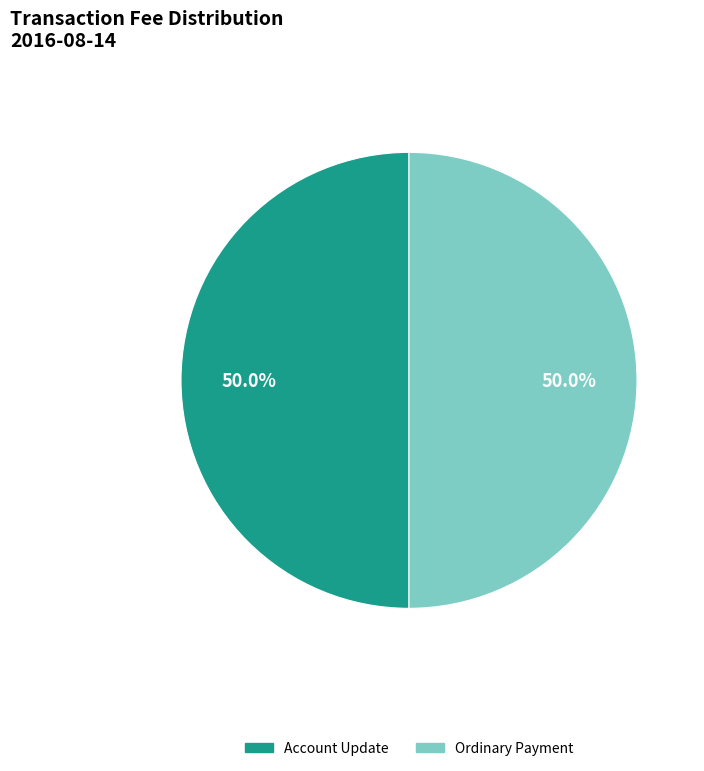

Approximately how many times larger is the value at Account Update compared to Ordinary Payment?

1.0